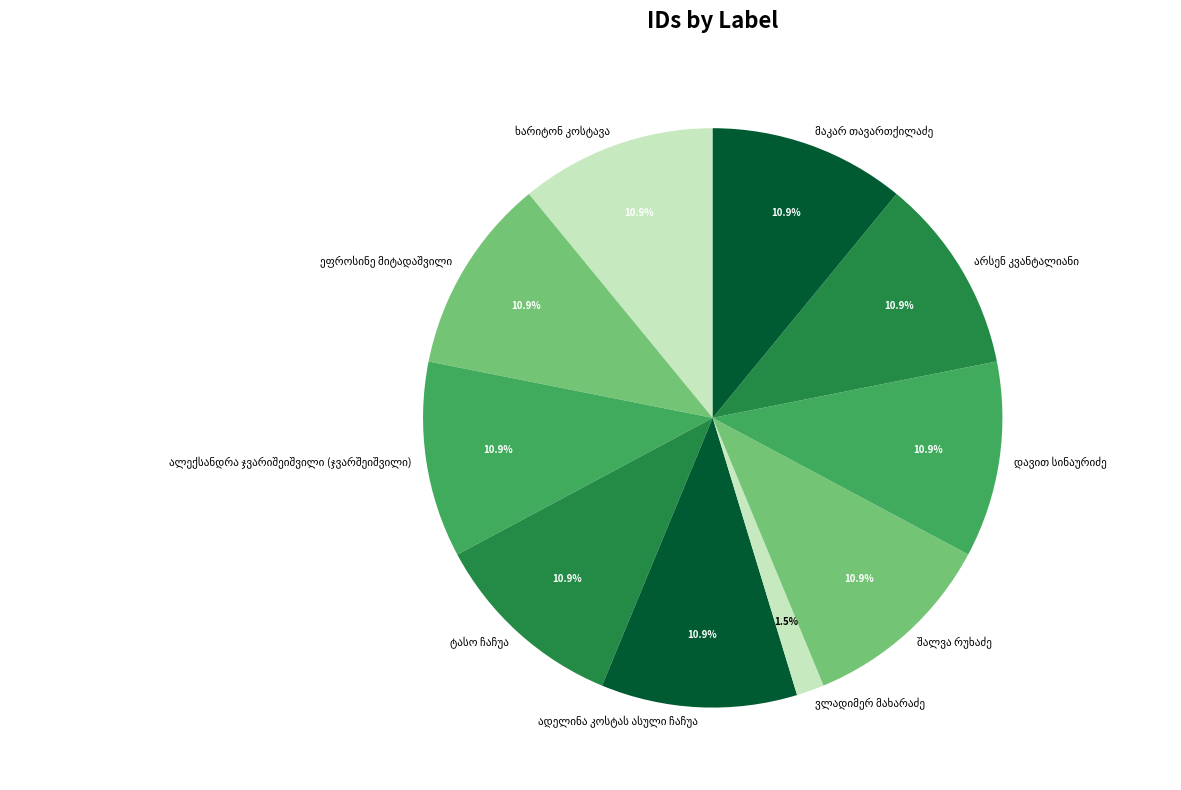

To the nearest percent, what is the average slice percentage?

10%